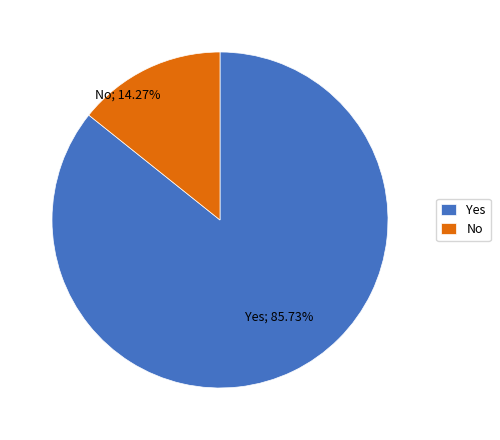

Between Yes and No, which is larger?

Yes